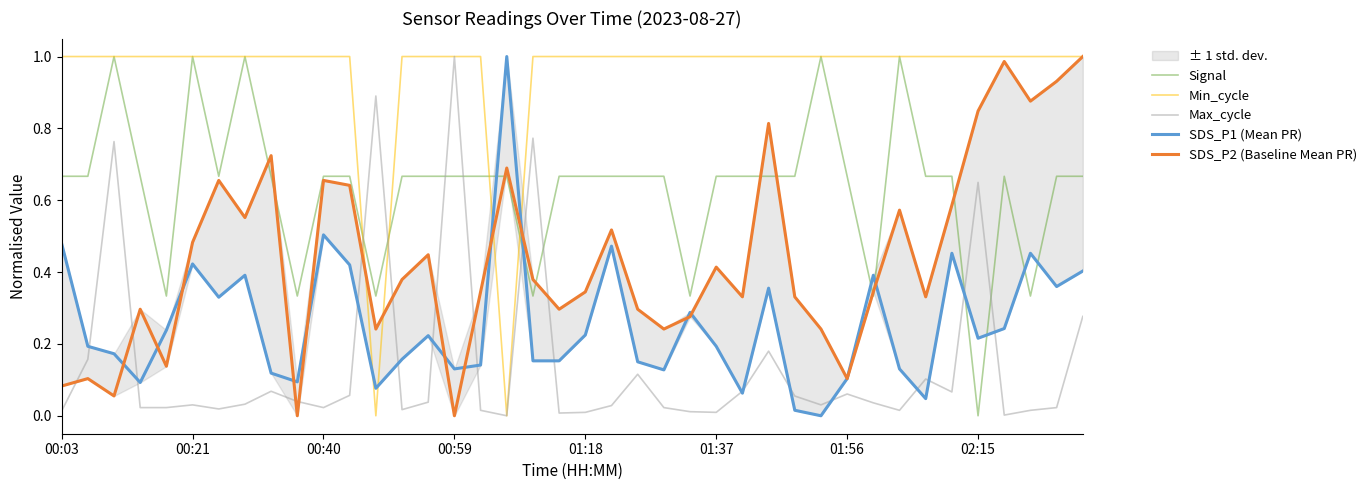

In Max_cycle, how many points are higher than both neighbors (excluding endpoints)?

11